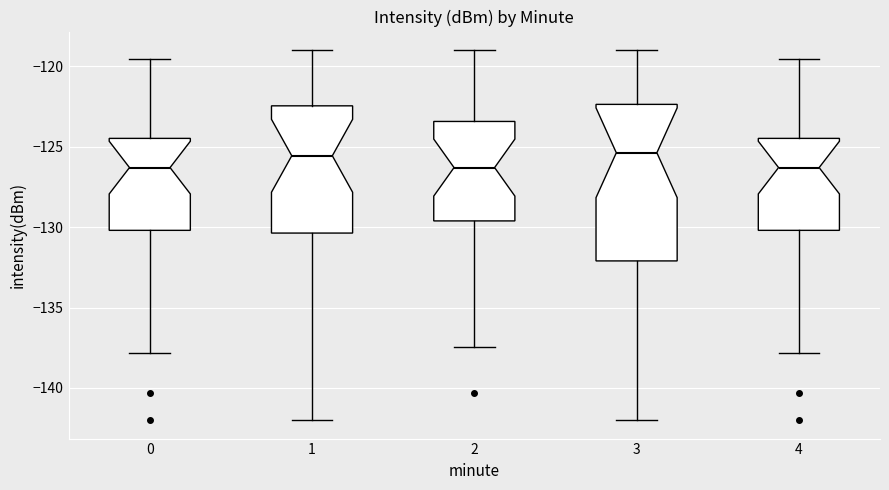

Reading left to right, read every box against the y-axis: the position of its median line, the range the box covers, and the ends of its whiskers. The values are not printed on the chart, so give them approximately, as read against the axis.

0: median -126.5, box -130.0 to -124.5, whiskers -138.0 to -119.5
1: median -125.5, box -130.5 to -122.5, whiskers -142.0 to -119.0
2: median -126.5, box -129.5 to -123.5, whiskers -137.5 to -119.0
3: median -125.5, box -132.0 to -122.5, whiskers -142.0 to -119.0
4: median -126.5, box -130.0 to -124.5, whiskers -138.0 to -119.5